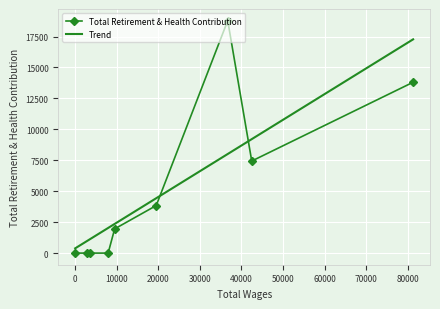

What is the maximum value shown in the chart?

18786